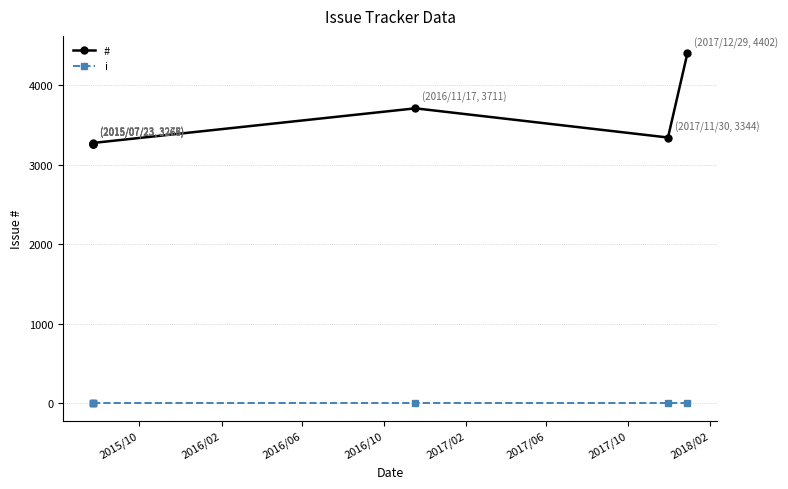

Which series has the largest range (max minus min)?

#